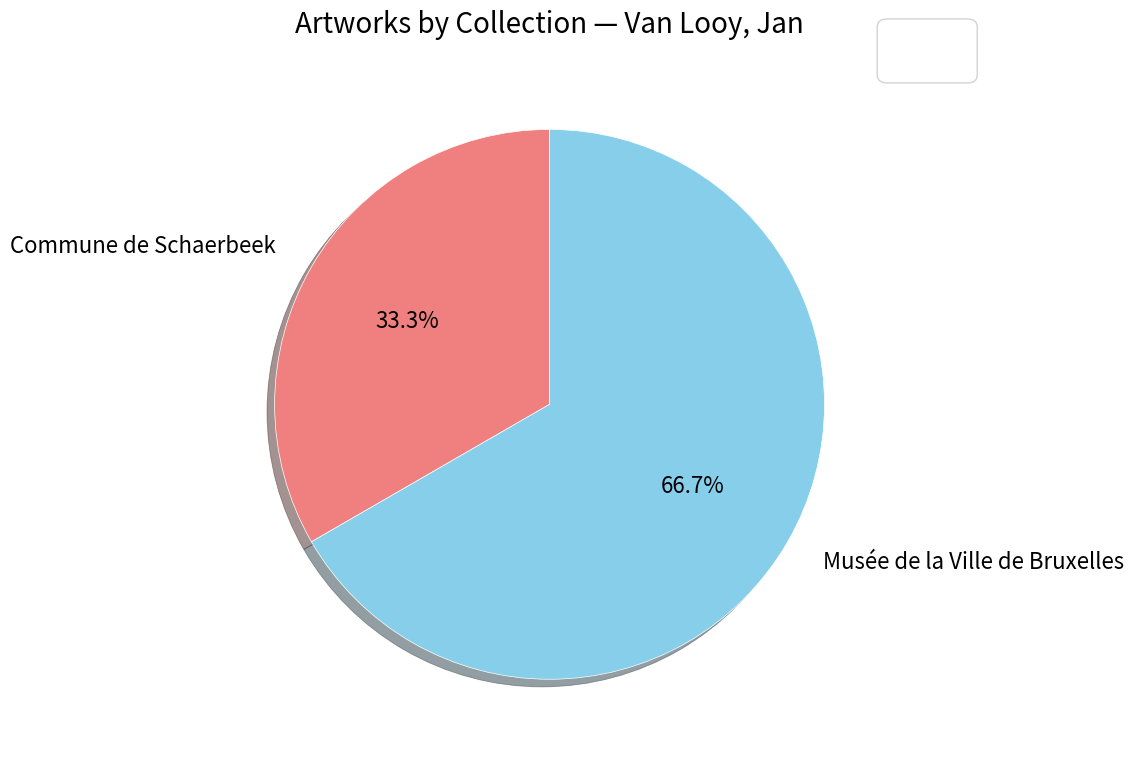

Does any single category account for the majority?

Yes